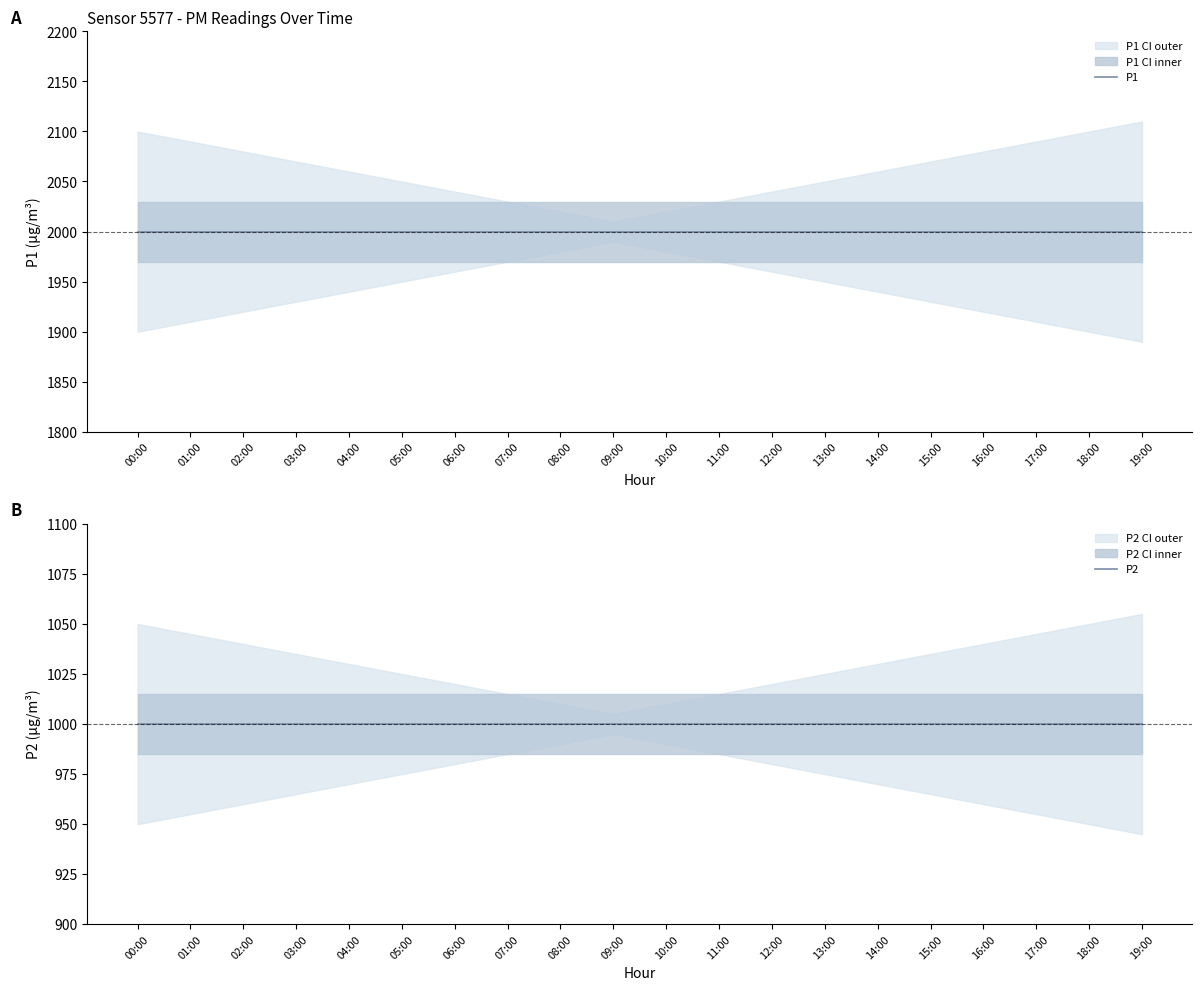

True or false: P1 and P2 cross at least once.

False